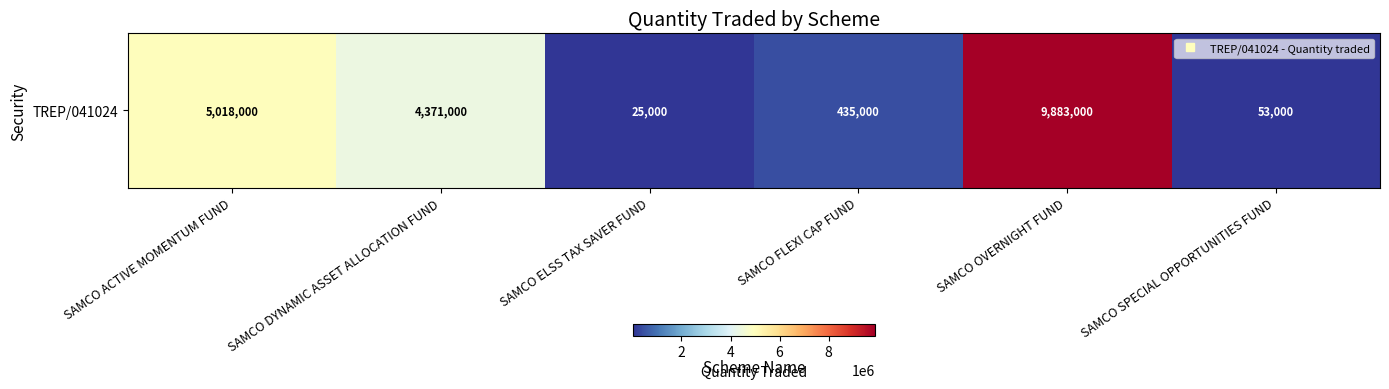

List the labels in order of value, smallest first.

SAMCO ELSS TAX SAVER FUND, SAMCO SPECIAL OPPORTUNITIES FUND, SAMCO FLEXI CAP FUND, SAMCO DYNAMIC ASSET ALLOCATION FUND, SAMCO ACTIVE MOMENTUM FUND, SAMCO OVERNIGHT FUND